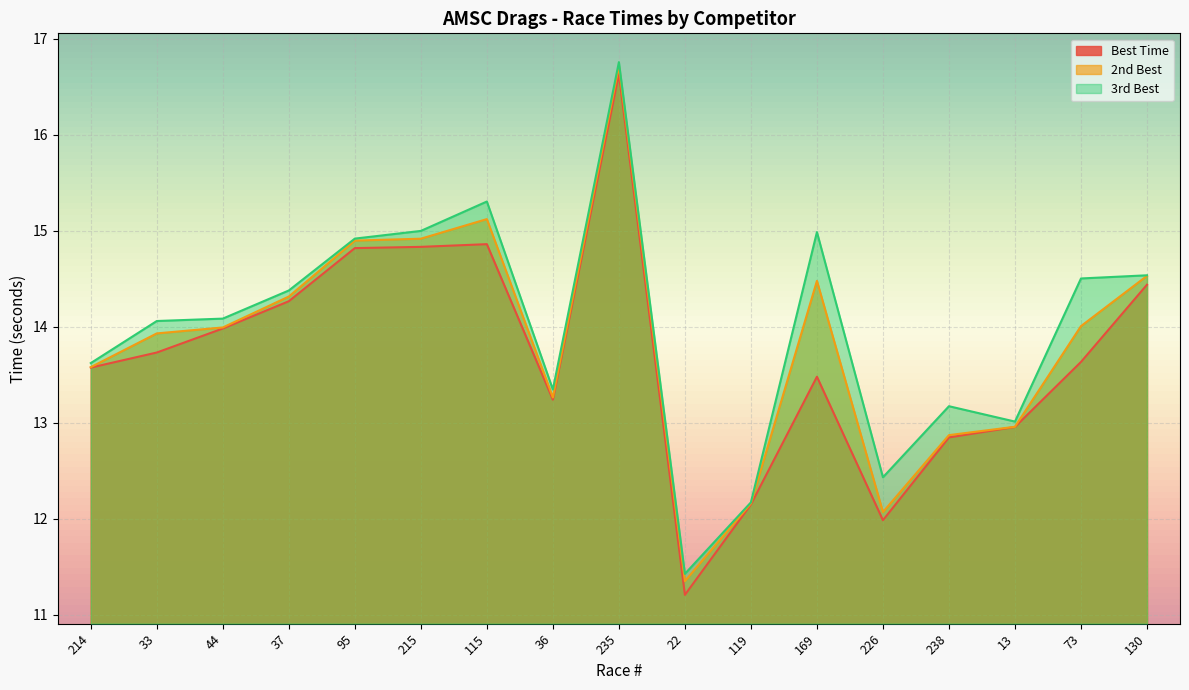

True or false: 2nd Best and Best Time cross at least once.

False